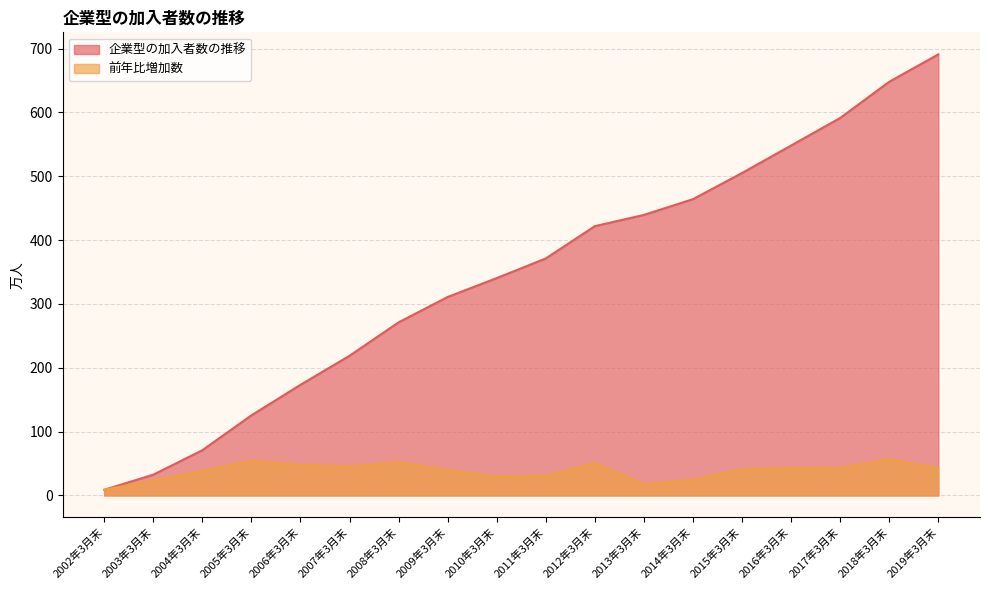

How many lines are shown in the chart?

2